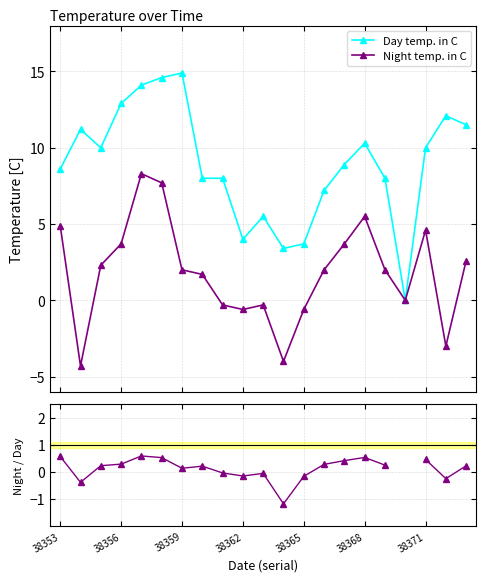

True or false: Night temp. in C has more than 1 interior local peaks.

True